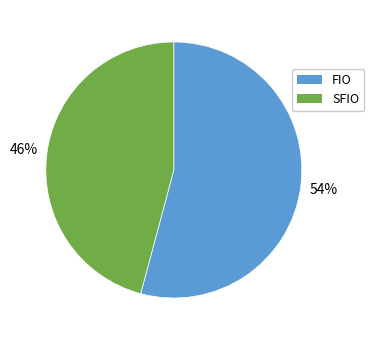

Combined, do FIO and SFIO account for over 50%?

Yes